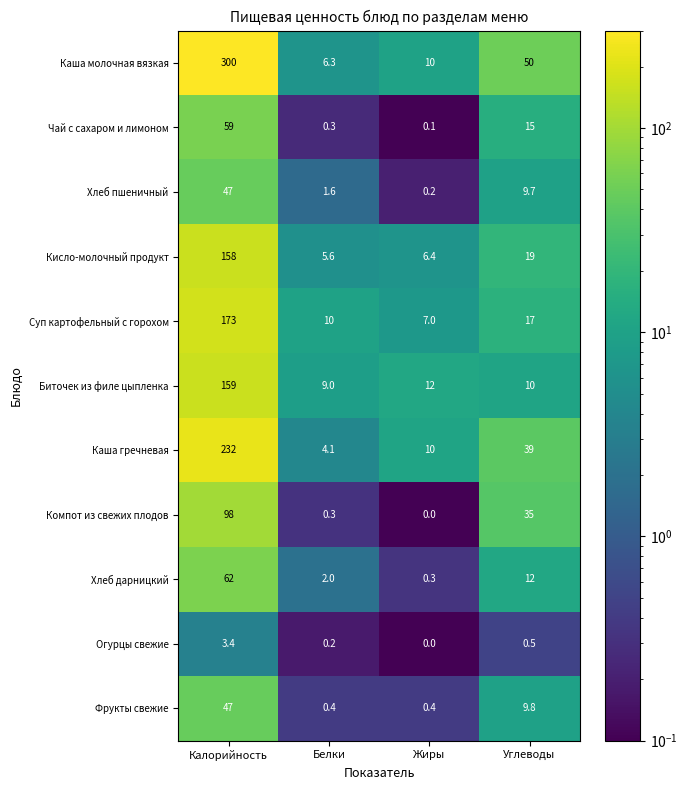

Which series has the largest total across all categories?

Каша молочная вязкая